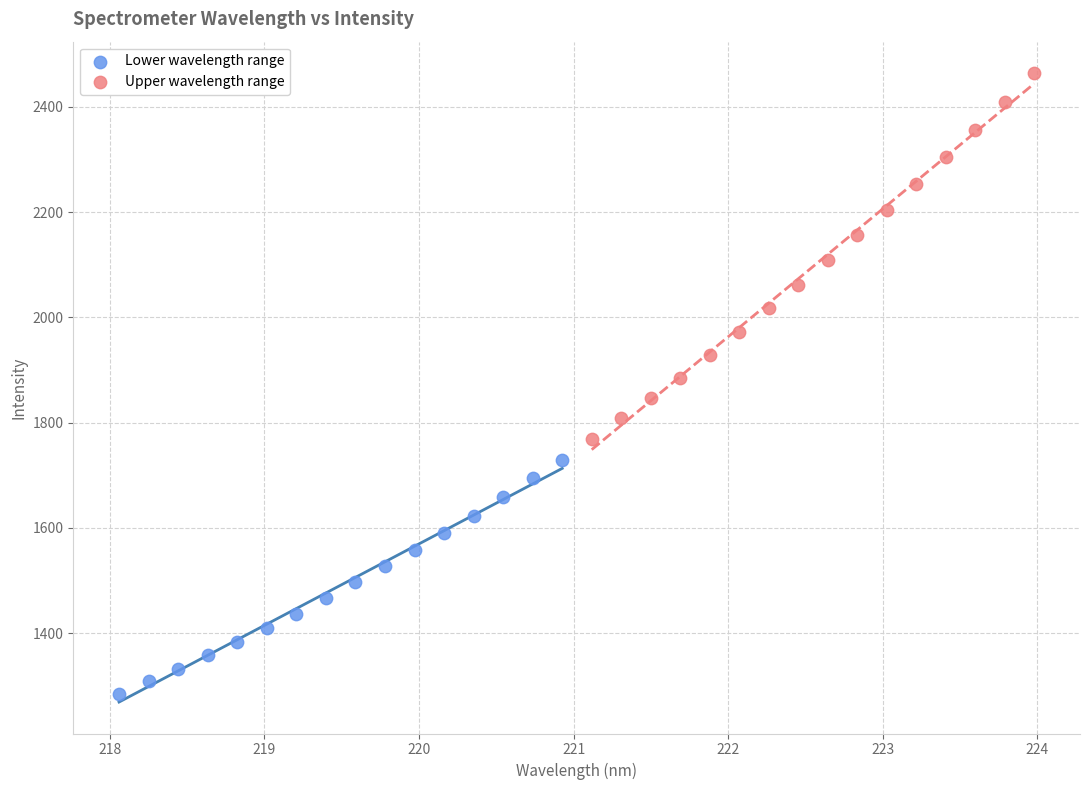

Which series reaches the minimum Y coordinate?

Lower wavelength range